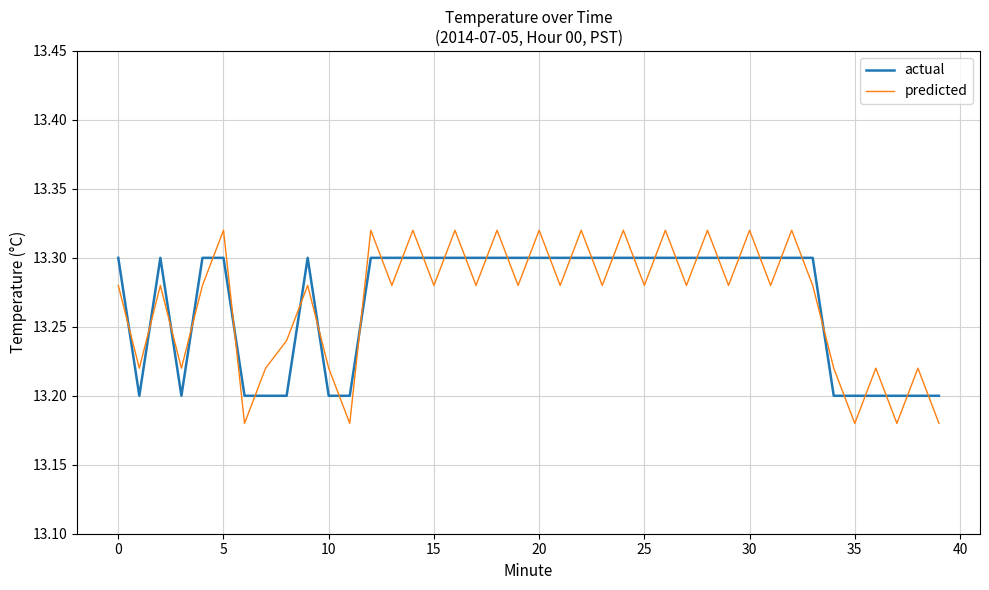

True or false: actual and predicted intersect in this chart.

True